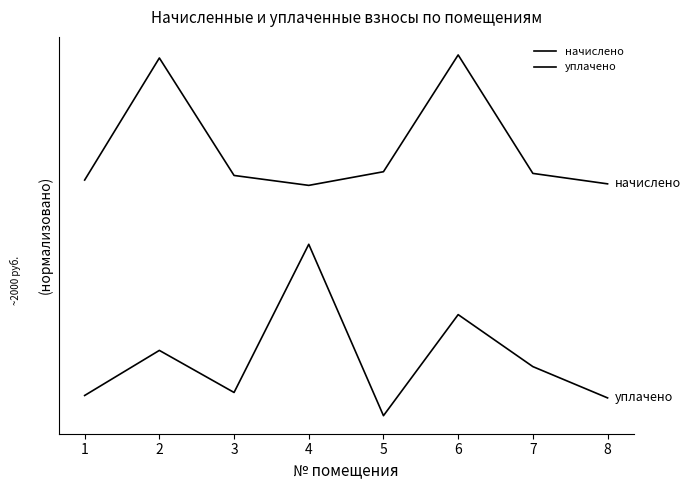

Is this an area chart (filled region under the line)?

No